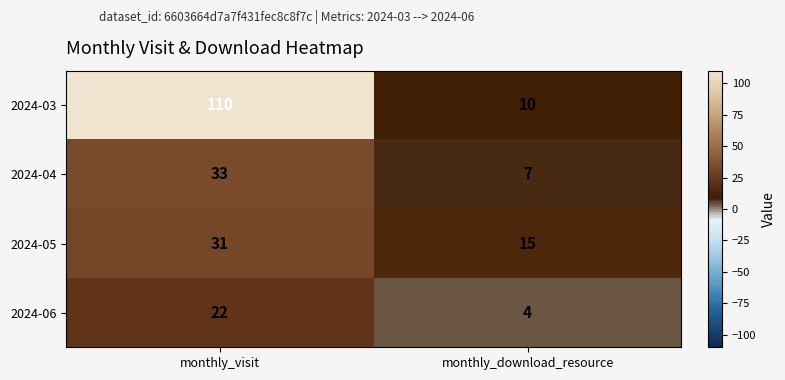

List the series in order of their peak value, highest first.

2024-03, 2024-04, 2024-05, 2024-06